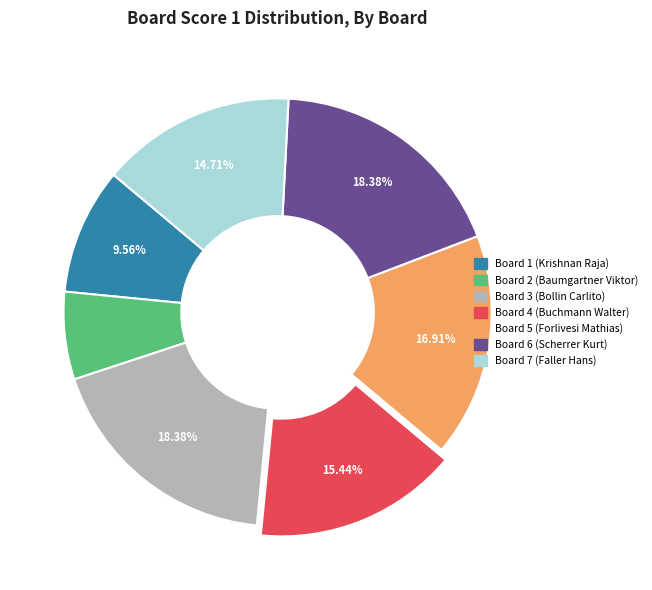

Approximately how many times larger is the value at Board 5 (Forlivesi Mathias) compared to Board 6 (Scherrer Kurt)?

0.9